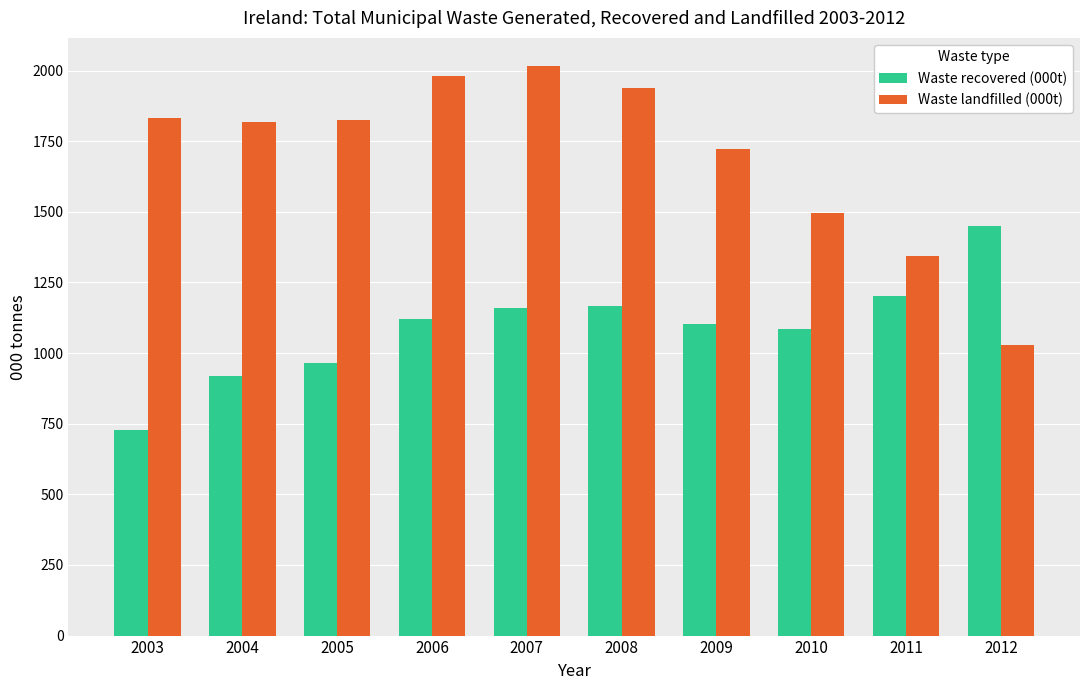

What is the sum of the Waste landfilled (000t) values at 2005 and 2011?

3168.1